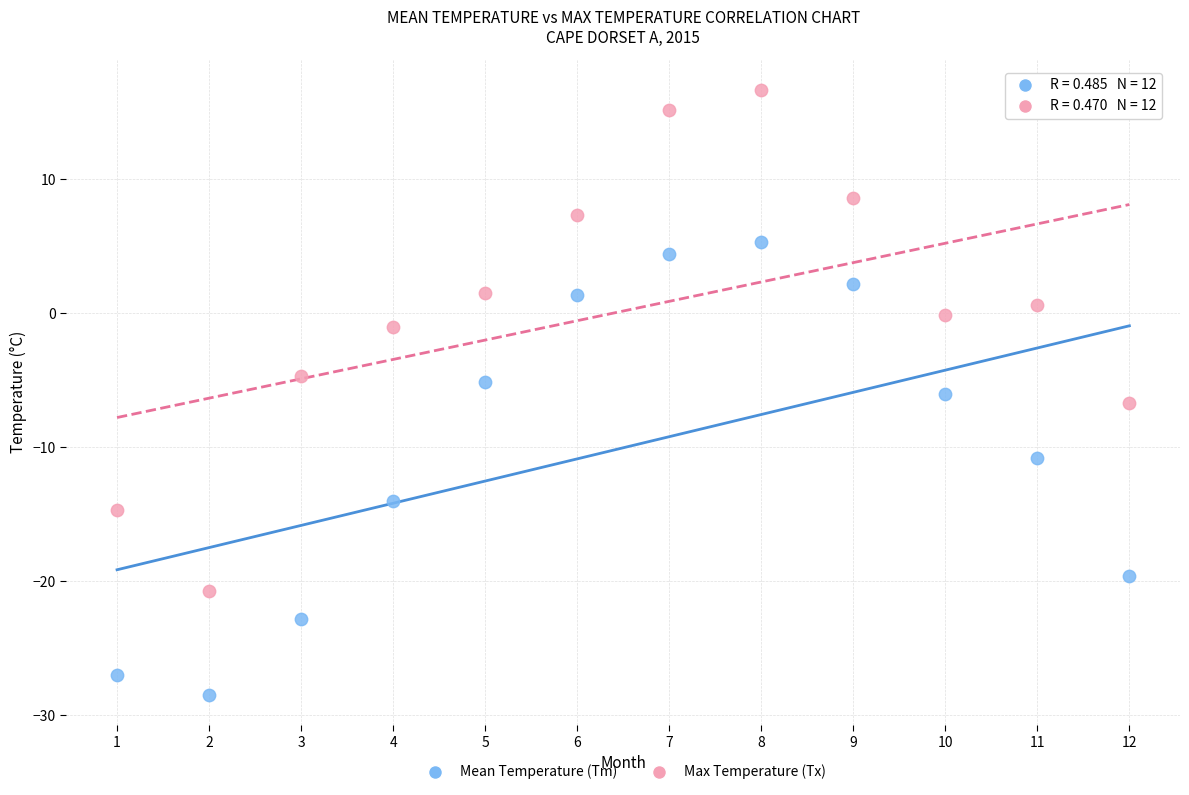

Which series reaches the minimum Y coordinate?

Mean Temperature (Tm)